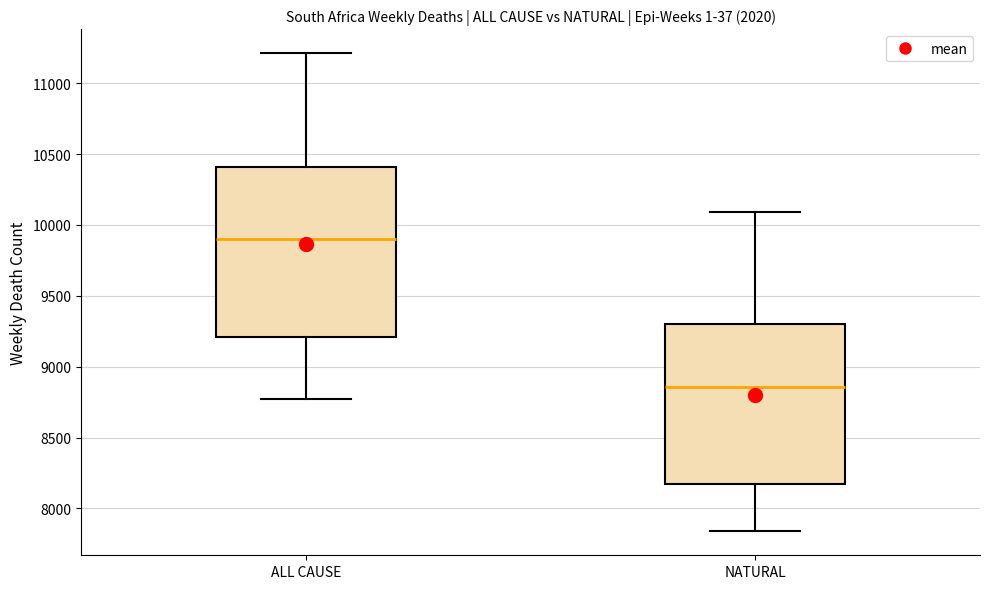

Reading left to right, read every box against the y-axis: the position of its median line, the range the box covers, and the ends of its whiskers. The values are not printed on the chart, so give them approximately, as read against the axis.

ALL CAUSE: median 9900, box 9200 to 10400, whiskers 8800 to 11200
NATURAL: median 8850, box 8150 to 9300, whiskers 7850 to 10100